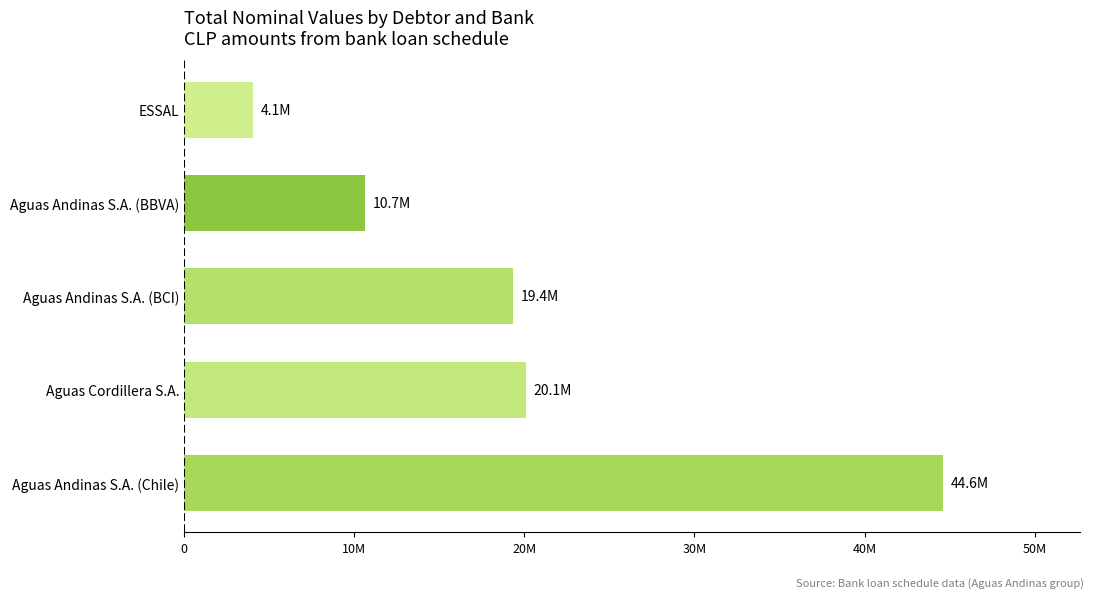

Are the bars horizontal?

Yes